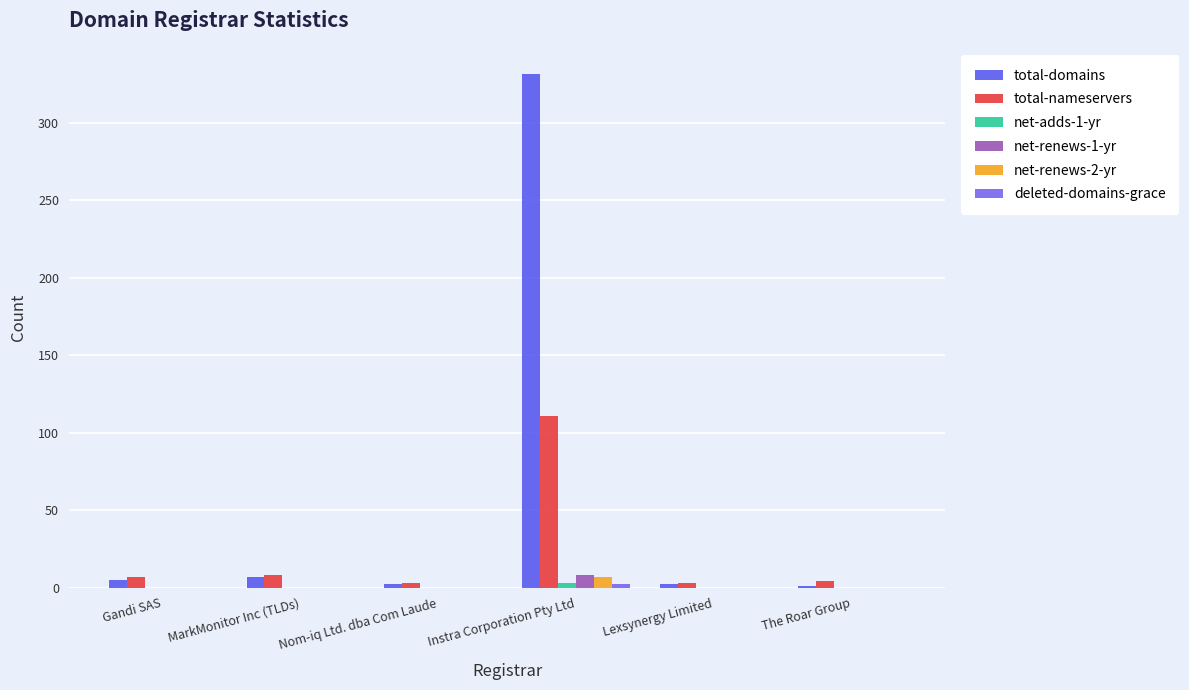

Where is net-adds-1-yr nearest to the value 1?

Gandi SAS